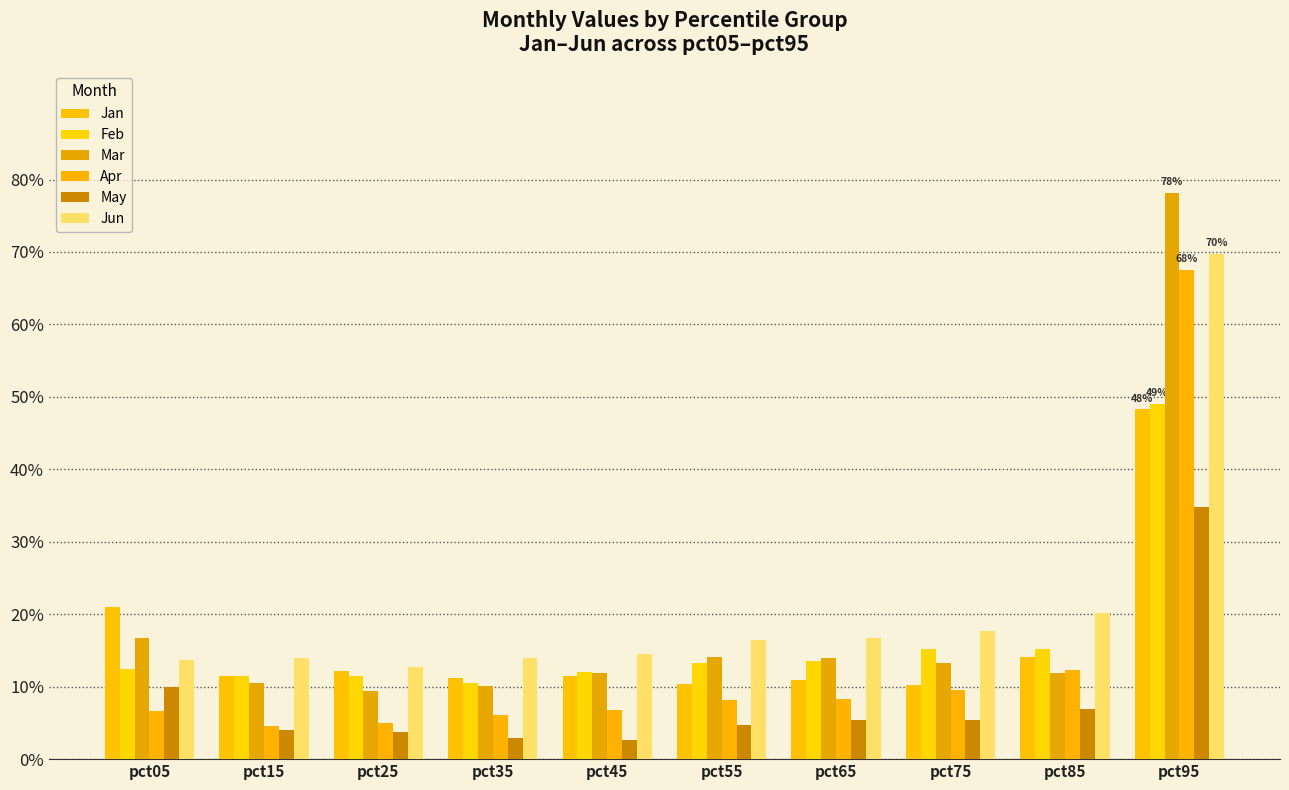

At pct55, list the series in order from largest to smallest.

Jun, Mar, Feb, Jan, Apr, May